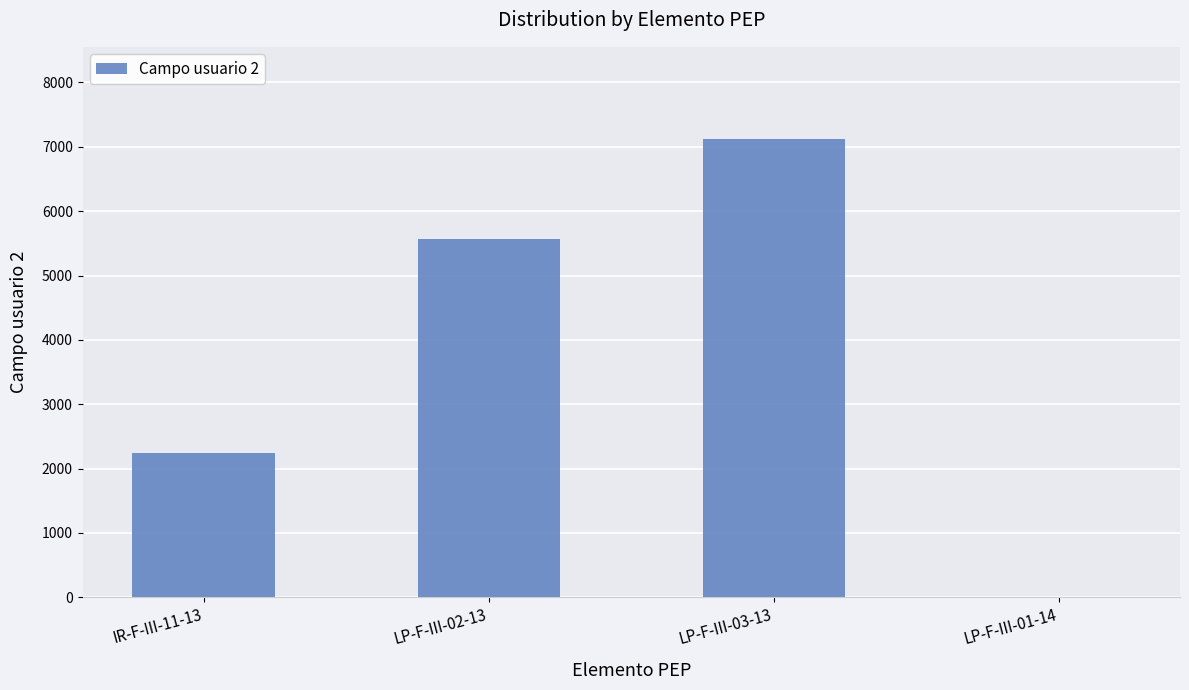

Is it true that the value at IR-F-III-11-13 is 2250?

True